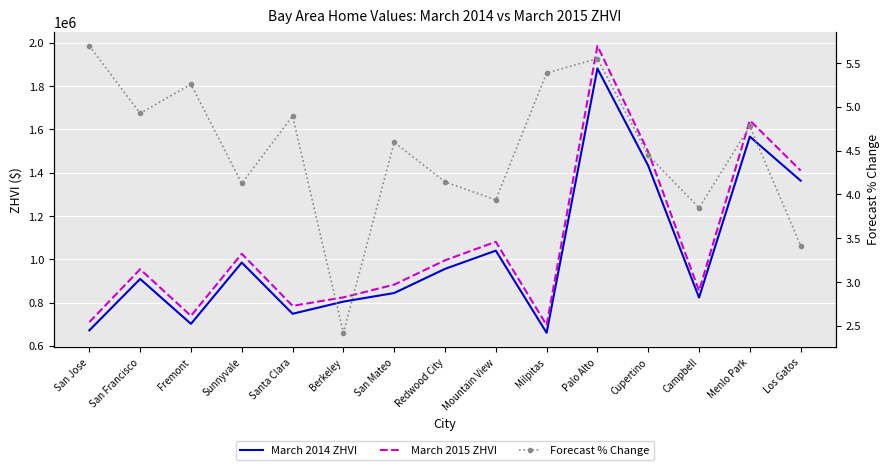

How many lines are shown in the chart?

3